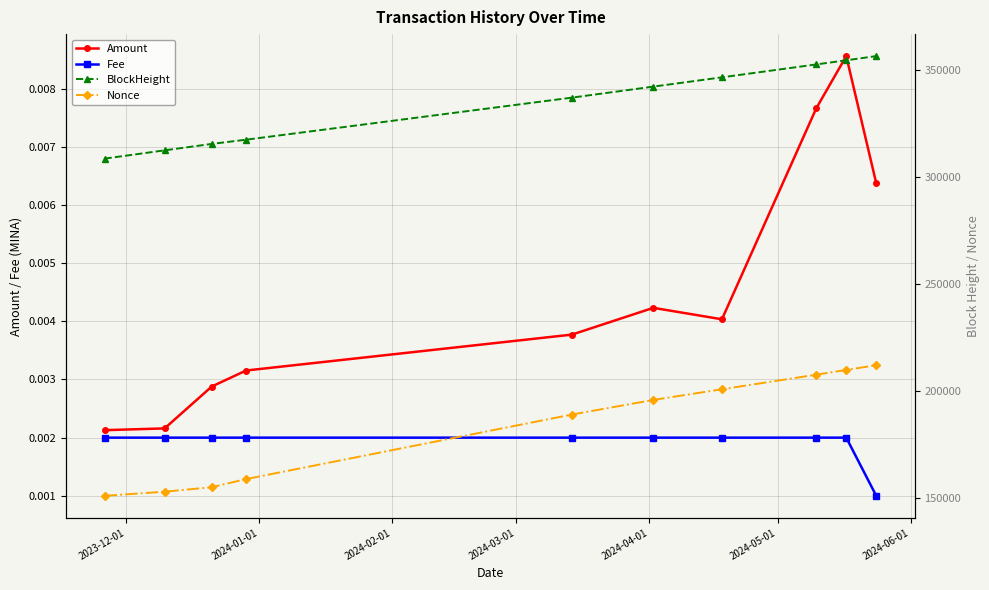

Count the number of data series in this chart.

4